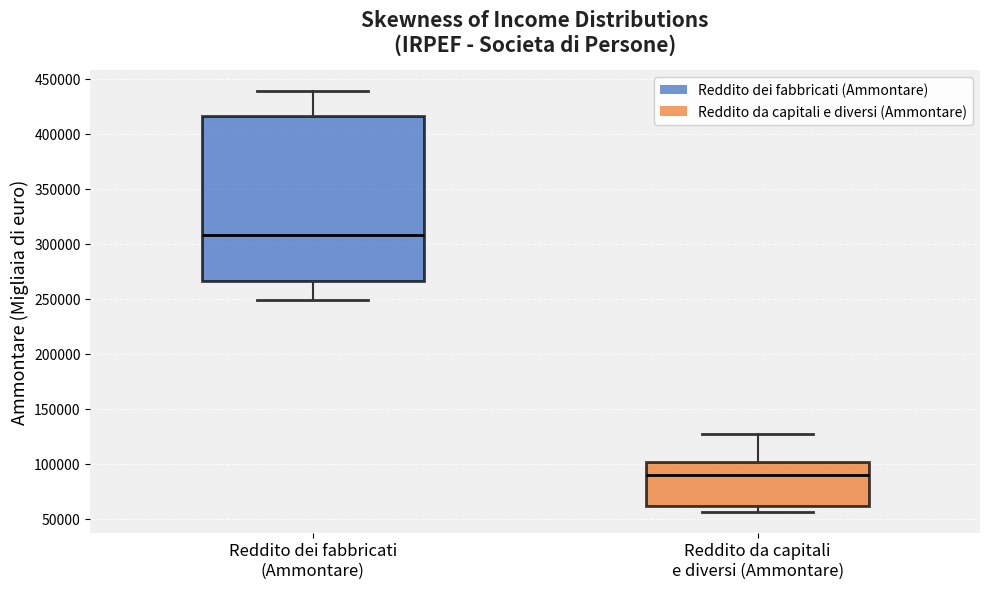

Reading left to right, read every box against the y-axis: the position of its median line, the range the box covers, and the ends of its whiskers. The values are not printed on the chart, so give them approximately, as read against the axis.

Reddito dei fabbricati (Ammontare): median 310000, box 265000 to 415000, whiskers 250000 to 440000
Reddito da capitali e diversi (Ammontare): median 90000, box 60000 to 100000, whiskers 55000 to 125000